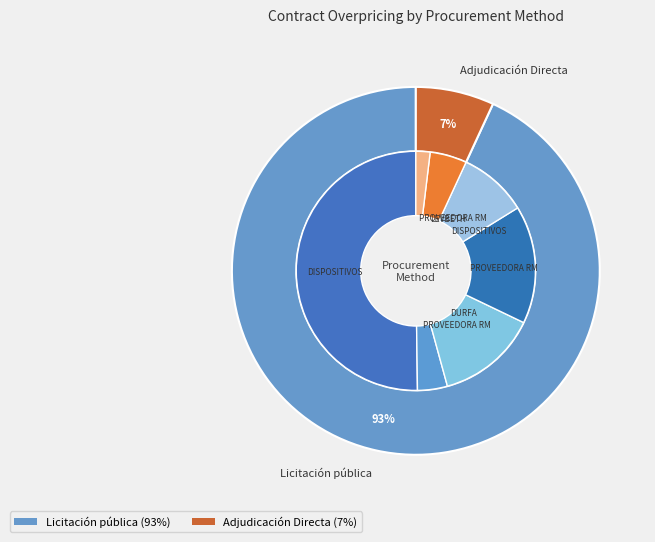

Is there any slice that represents more than half of the pie?

Yes